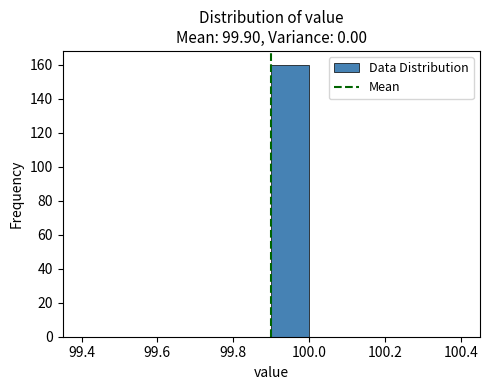

Over which range of the x-axis is the bar tallest?

99.9 to 100.0